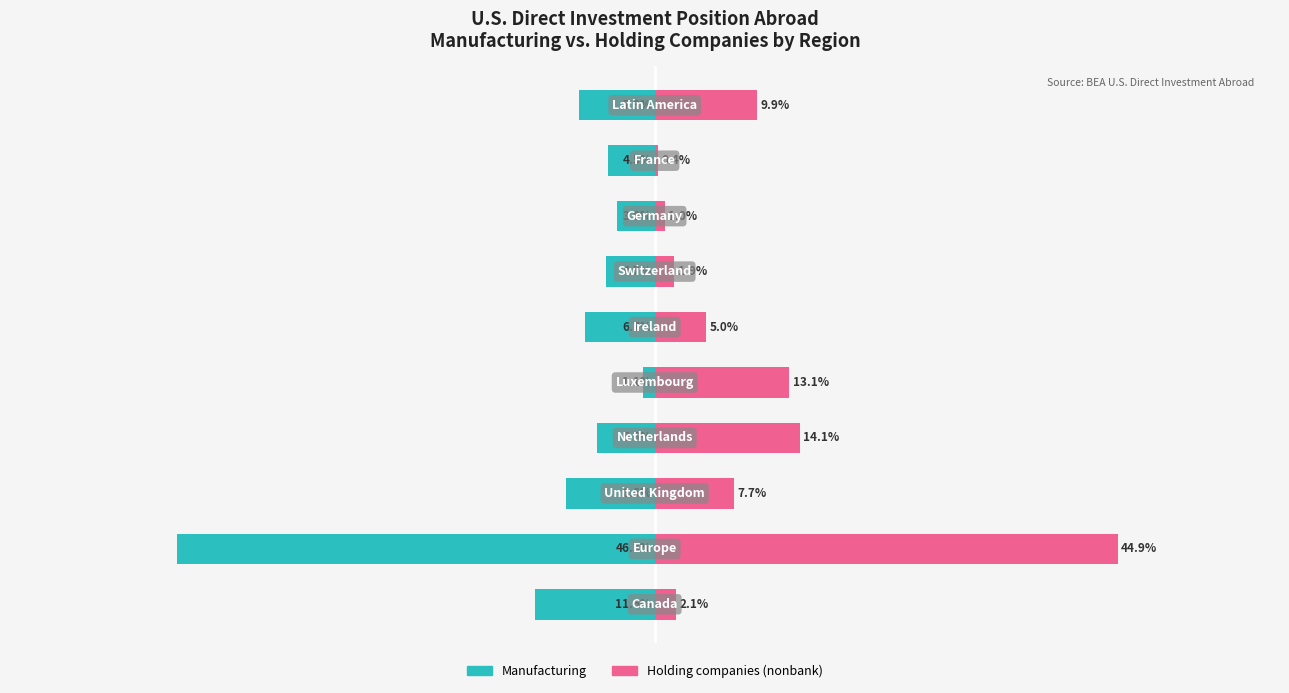

Reading left to right, list all the values displayed in this chart.

Manufacturing: -11.6	-46.3	-8.6	-5.6	-1.1	-6.7	-4.7	-3.6	-4.5	-7.3
Holding companies: 2.1	44.9	7.7	14.1	13.1	5.0	1.9	1.0	0.4	9.9